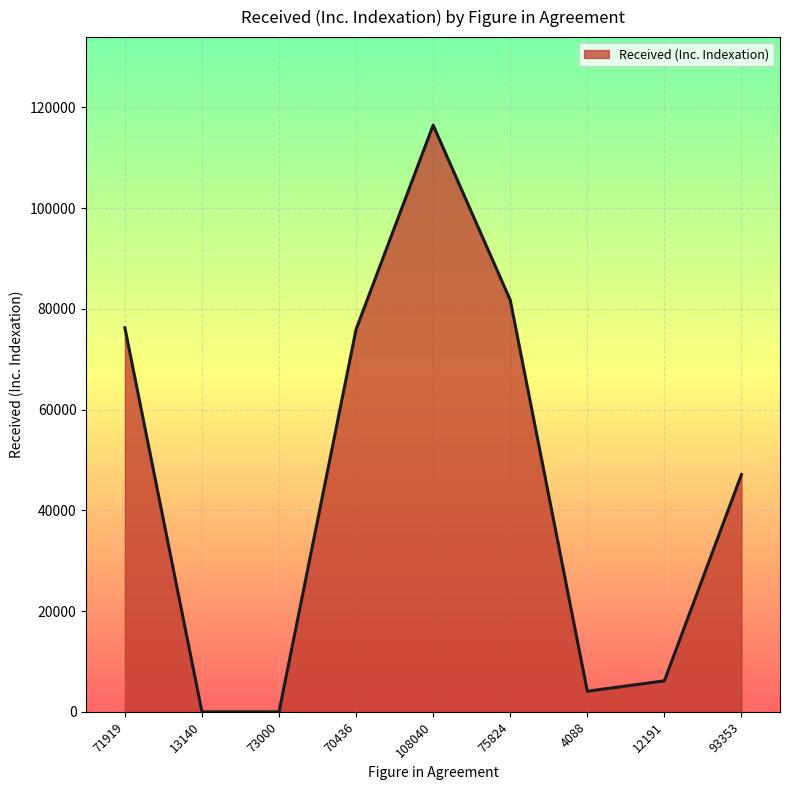

What is the approximate value at 12191?

6151.7